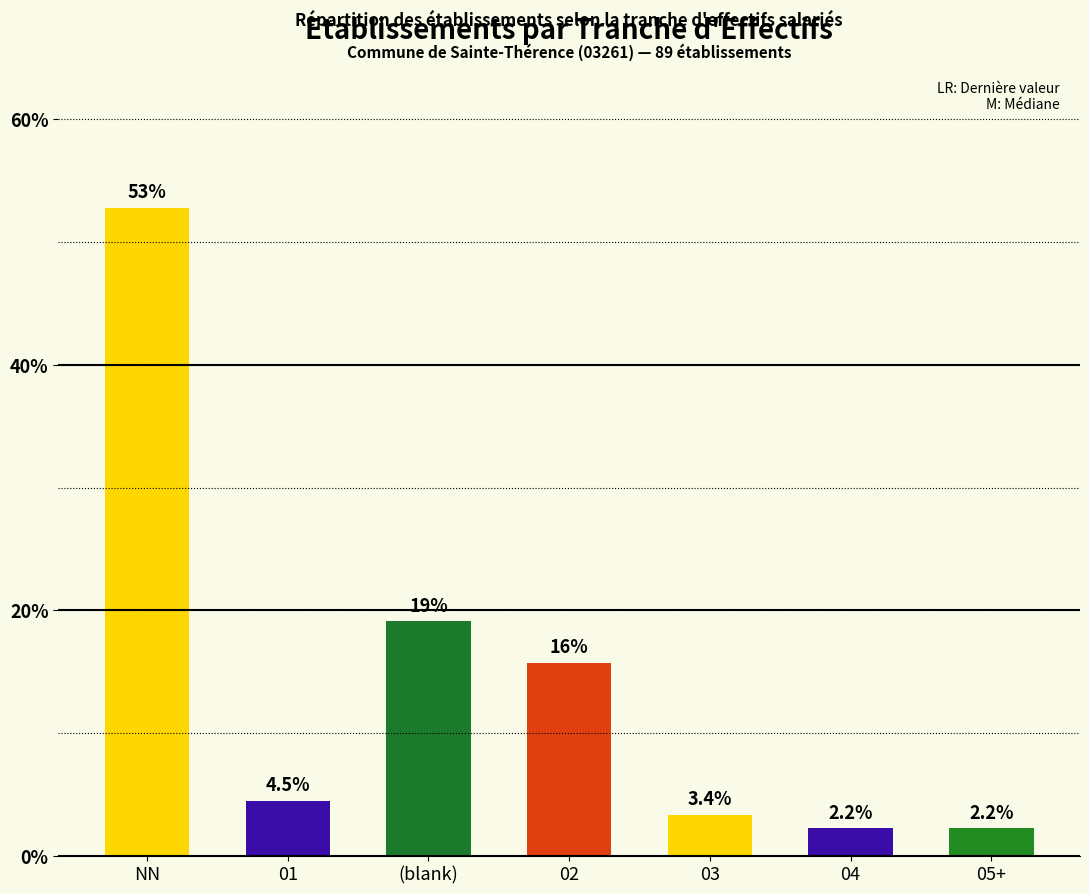

Reading left to right, transcribe all the data shown in this chart.

NN=52.8	01=4.5	(blank)=19.1	02=15.7	03=3.4	04=2.2	05+=2.2